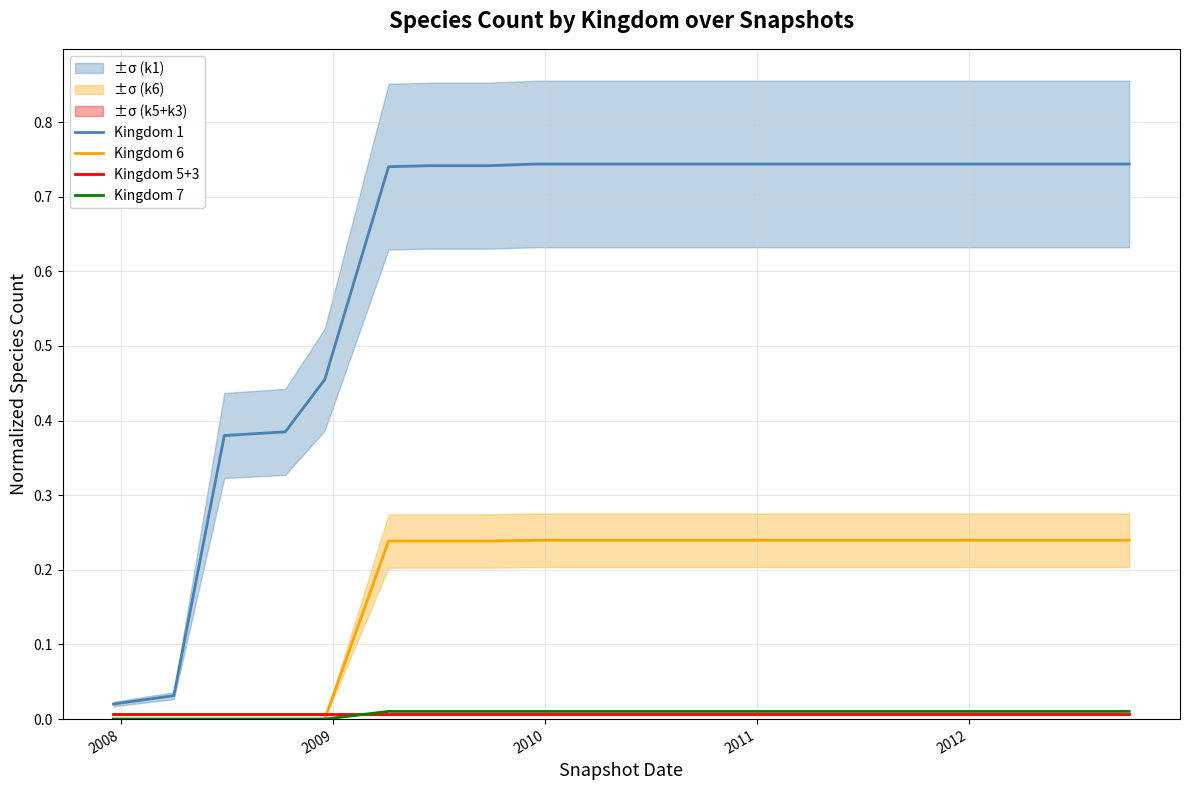

True or false: Kingdom 1 and Kingdom 6 intersect in this chart.

False